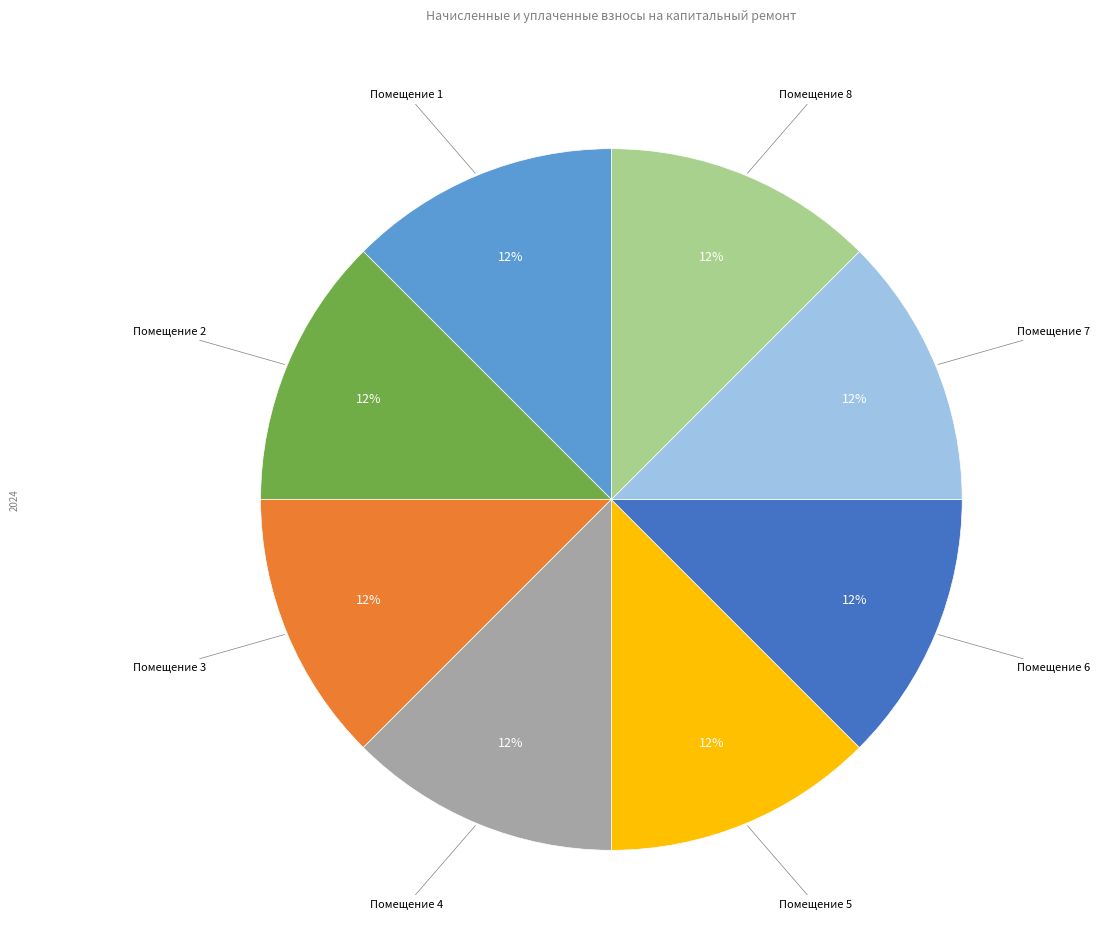

Is the sum of Помещение 2 and Помещение 8 greater than half?

No